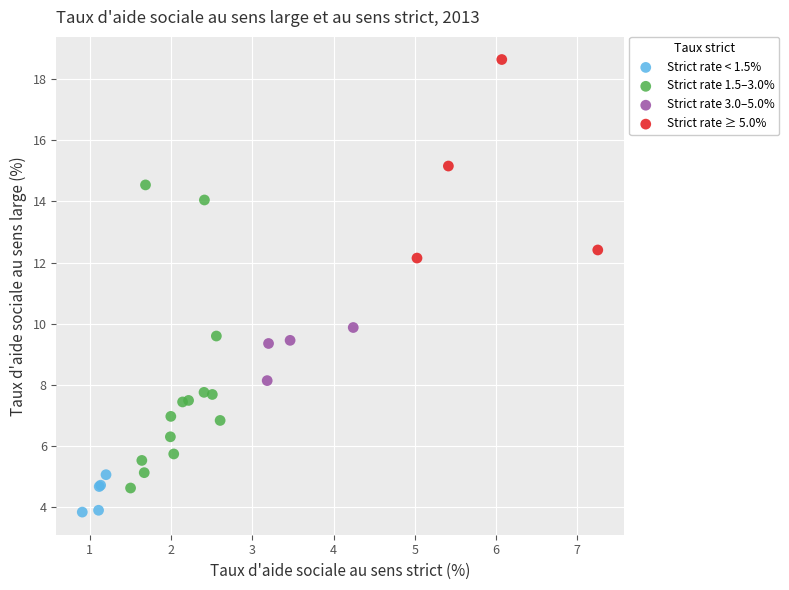

Which series reaches the maximum Y coordinate?

Strict rate ≥ 5.0%